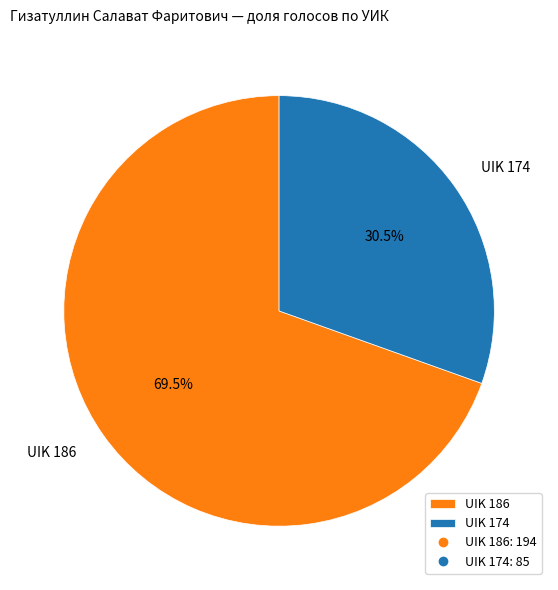

Approximately how many times larger is the value at UIK 186 compared to UIK 174?

2.3